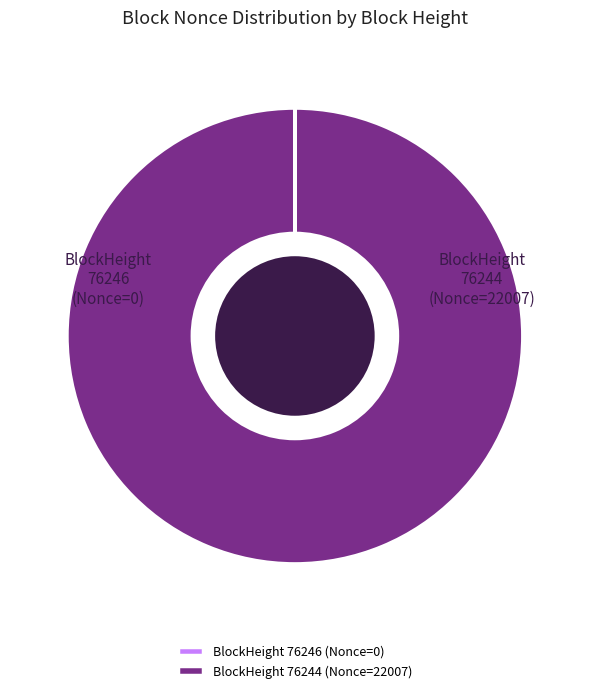

To the nearest percent, what is the average slice percentage?

50%